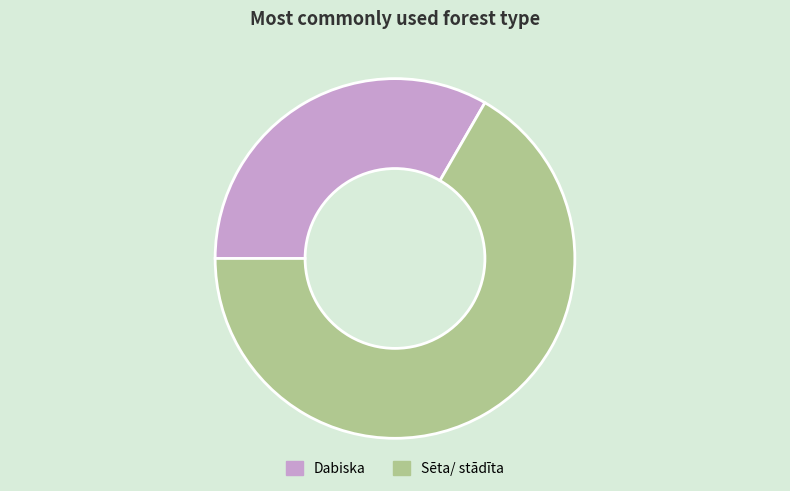

Does Sēta/ stādīta account for over 50% of the chart?

Yes